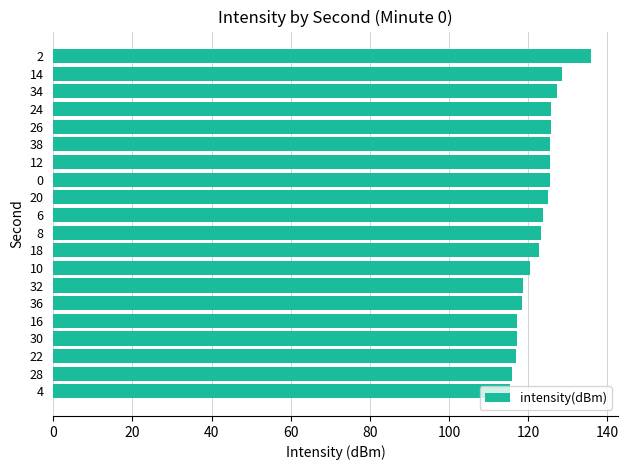

What is the average value?

122.8